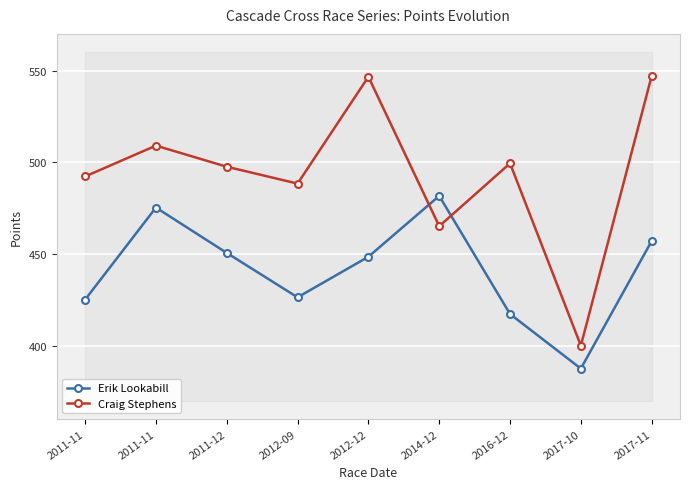

Reading left to right, what are all the values shown in this chart?

Erik Lookabill: 425.1	475.3	450.6	426.4	448.5	481.7	417.2	387.5	457.1
Craig Stephens: 492.2	509.1	497.6	488.4	546.6	465.1	499.4	400.0	547.1